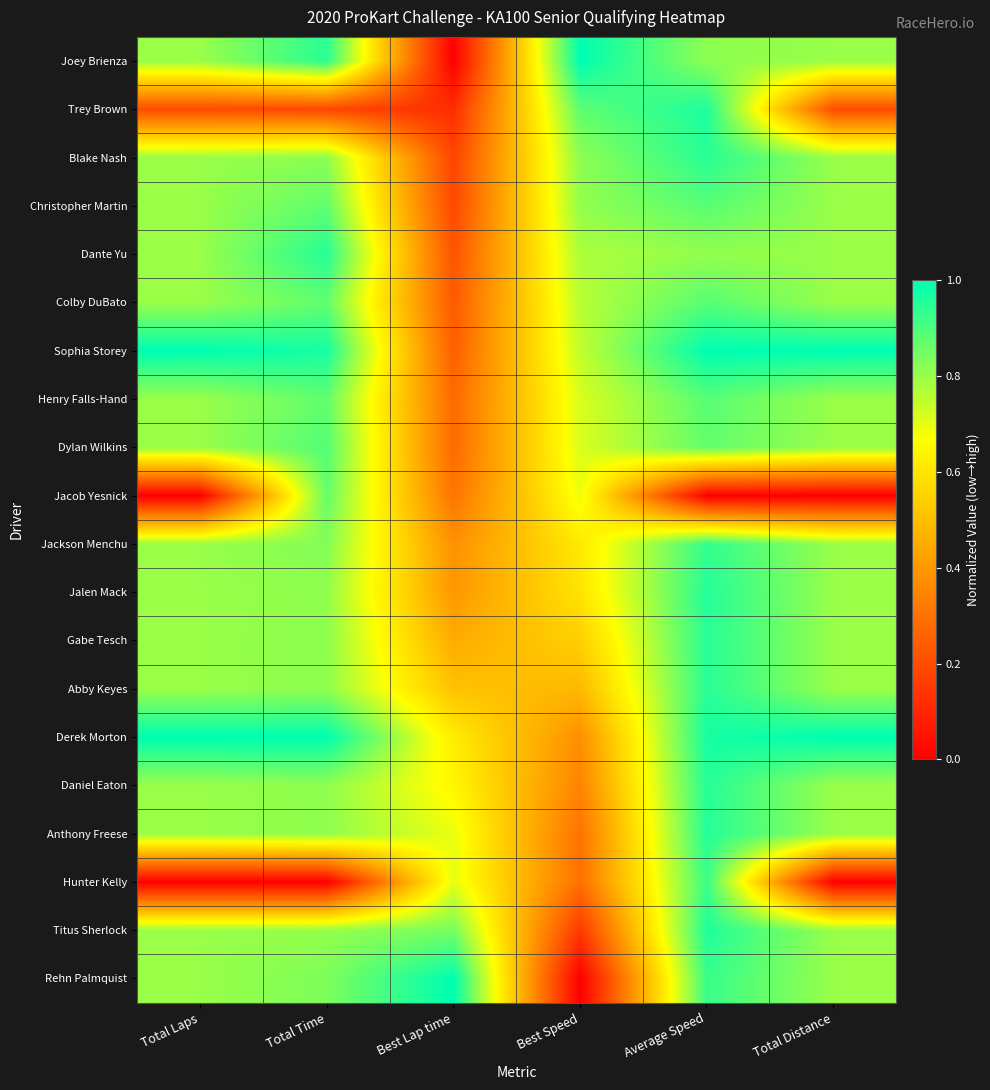

Between Total Distance and Total Time, which is larger?

Total Time